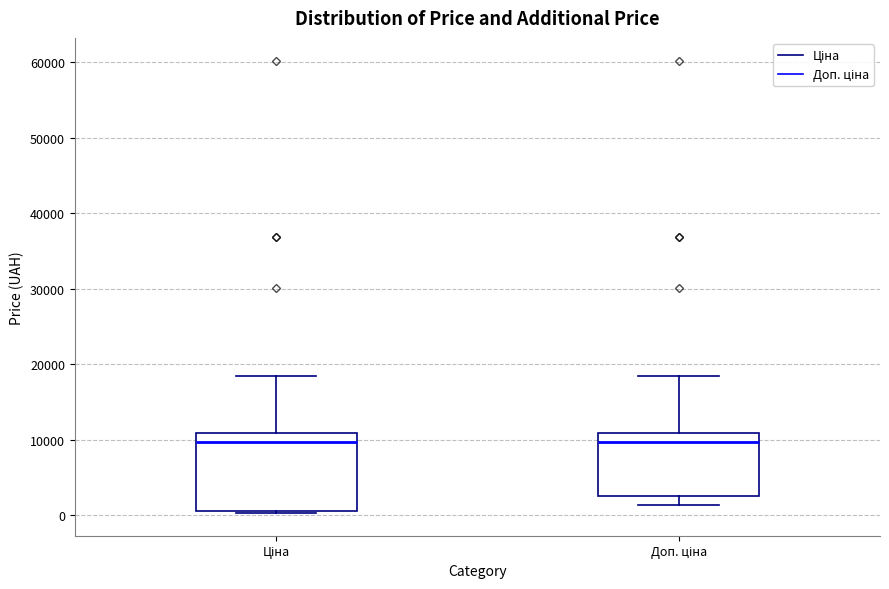

Reading left to right, read every box against the y-axis: the position of its median line, the range the box covers, and the ends of its whiskers. The values are not printed on the chart, so give them approximately, as read against the axis.

Ціна: median 10000, box 1000 to 11000, whiskers 0 to 18000
Доп. ціна: median 10000, box 3000 to 11000, whiskers 1000 to 18000